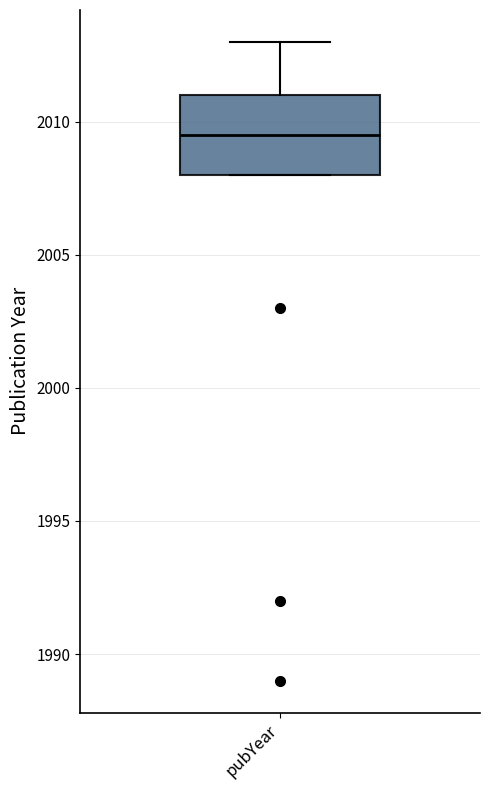

Transcribe this box plot: give where the median line is, the range the box spans, and where the two whiskers end, as read against the y-axis. The values are not printed on the chart, so give them approximately, as read against the axis.

median 2009.5, box 2008.0 to 2011.0, whiskers 2008.0 to 2013.0